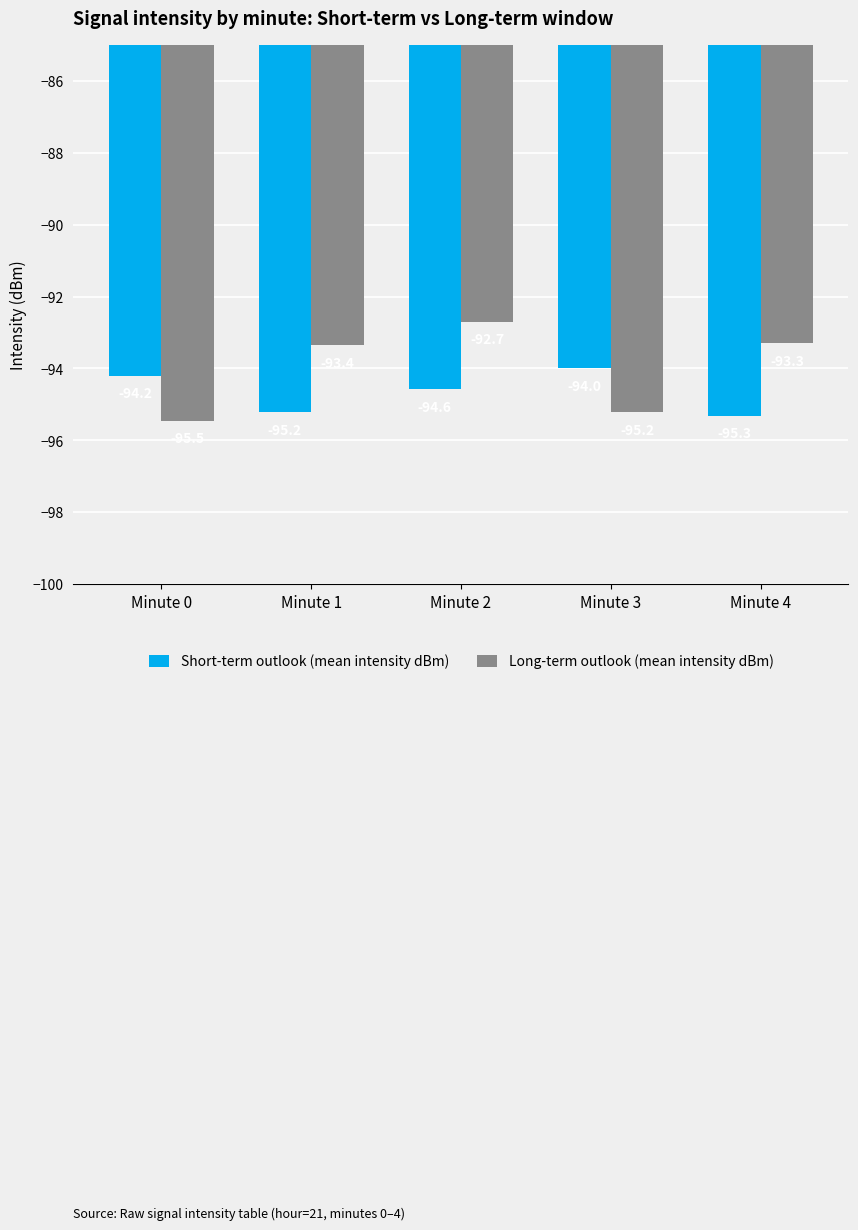

At Minute 2, list the series in order from smallest to largest.

Short-term outlook (mean intensity dBm), Long-term outlook (mean intensity dBm)